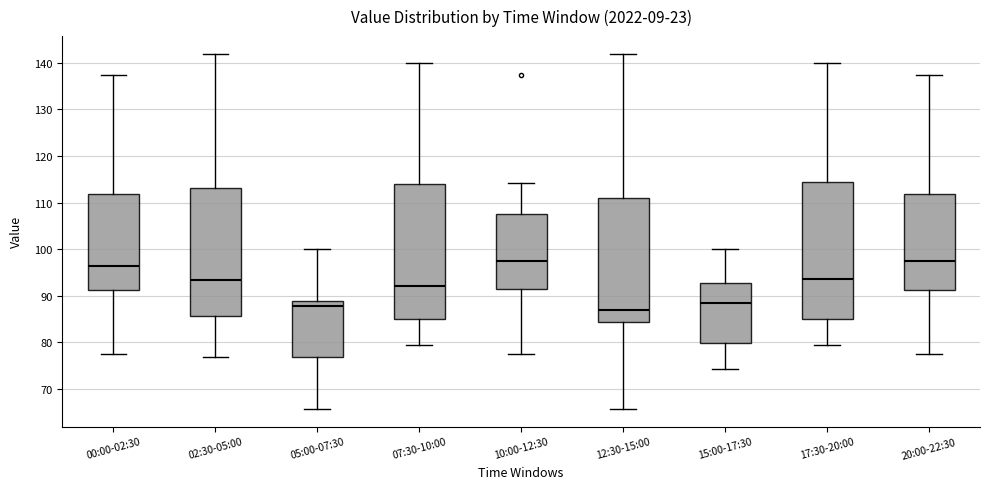

Reading left to right, read every box against the y-axis: the position of its median line, the range the box covers, and the ends of its whiskers. The values are not printed on the chart, so give them approximately, as read against the axis.

00:00-02:30: median 96, box 91 to 112, whiskers 78 to 137
02:30-05:00: median 93, box 86 to 113, whiskers 77 to 142
05:00-07:30: median 88, box 77 to 89, whiskers 66 to 100
07:30-10:00: median 92, box 85 to 114, whiskers 79 to 140
10:00-12:30: median 98, box 92 to 108, whiskers 78 to 114
12:30-15:00: median 87, box 84 to 111, whiskers 66 to 142
15:00-17:30: median 88, box 80 to 93, whiskers 74 to 100
17:30-20:00: median 94, box 85 to 114, whiskers 79 to 140
20:00-22:30: median 98, box 91 to 112, whiskers 78 to 137